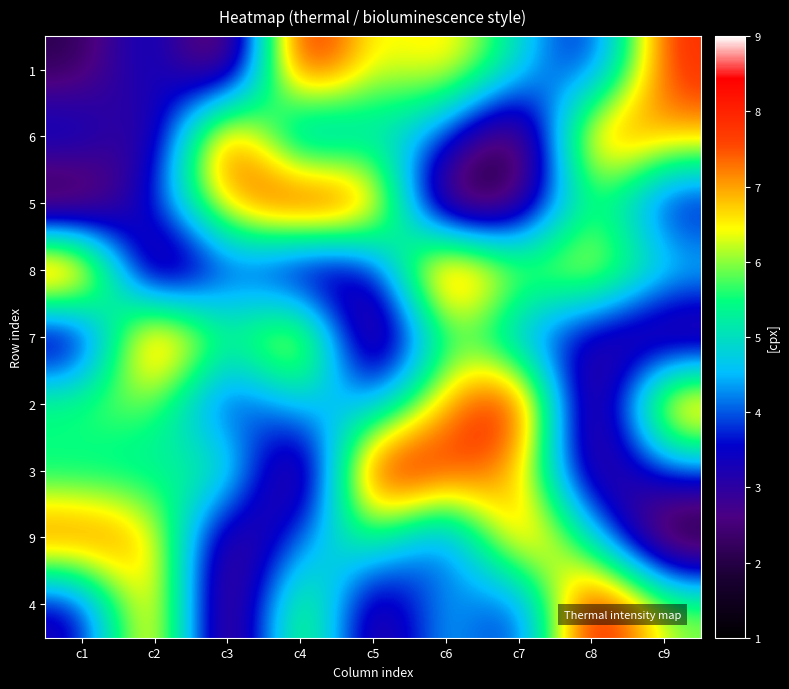

What is the minimum value shown in the chart?

1